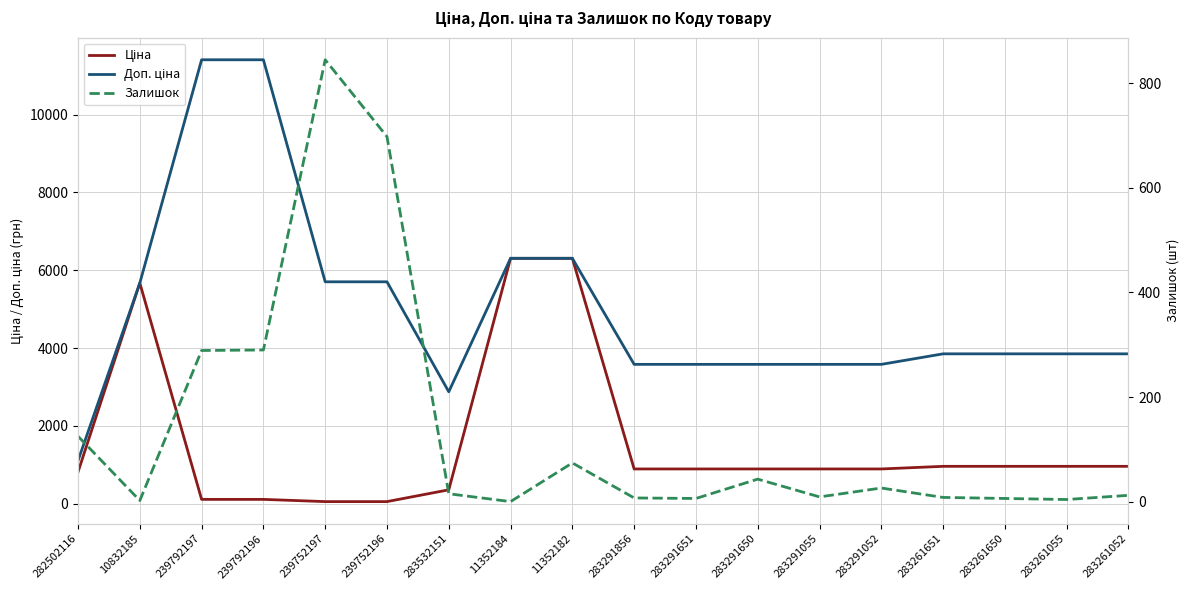

How many distinct data groups are displayed?

3